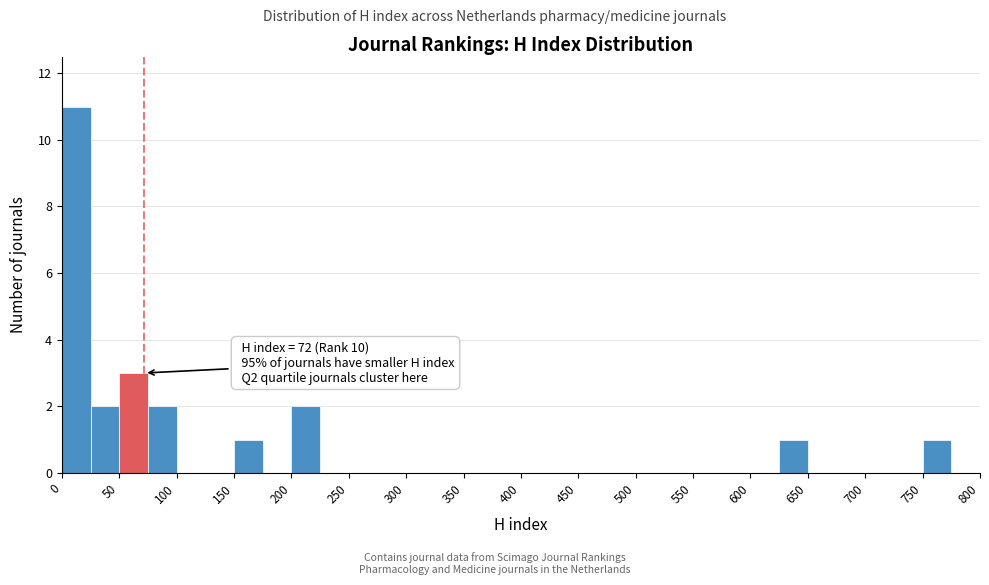

Which range on the x-axis has the tallest bar?

0 to 25